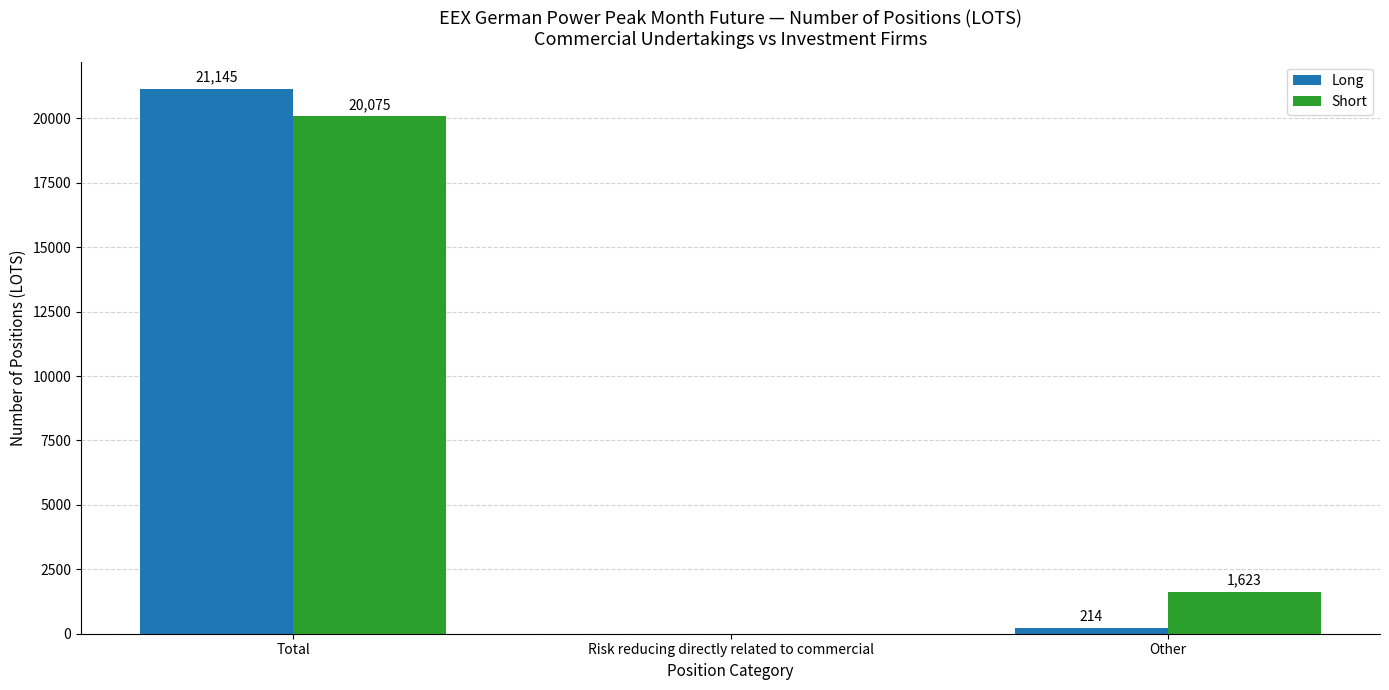

Which category has the highest value across all series?

Total